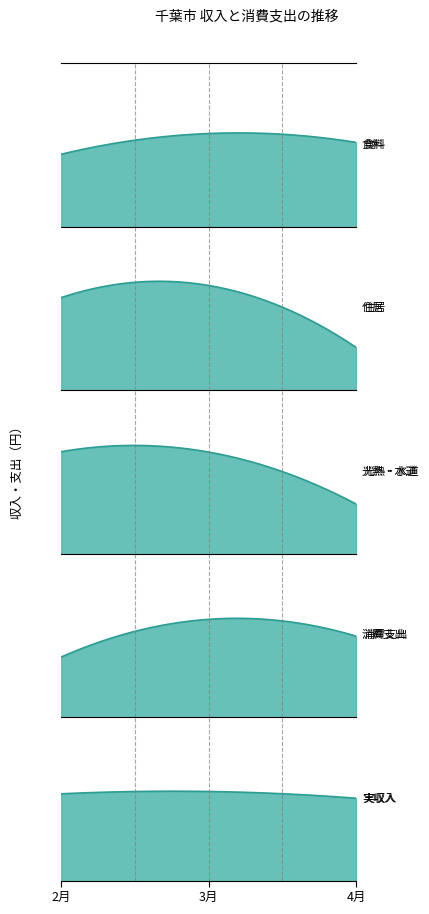

What is the difference between the 実収入 values at 2月 and 3月?

5741